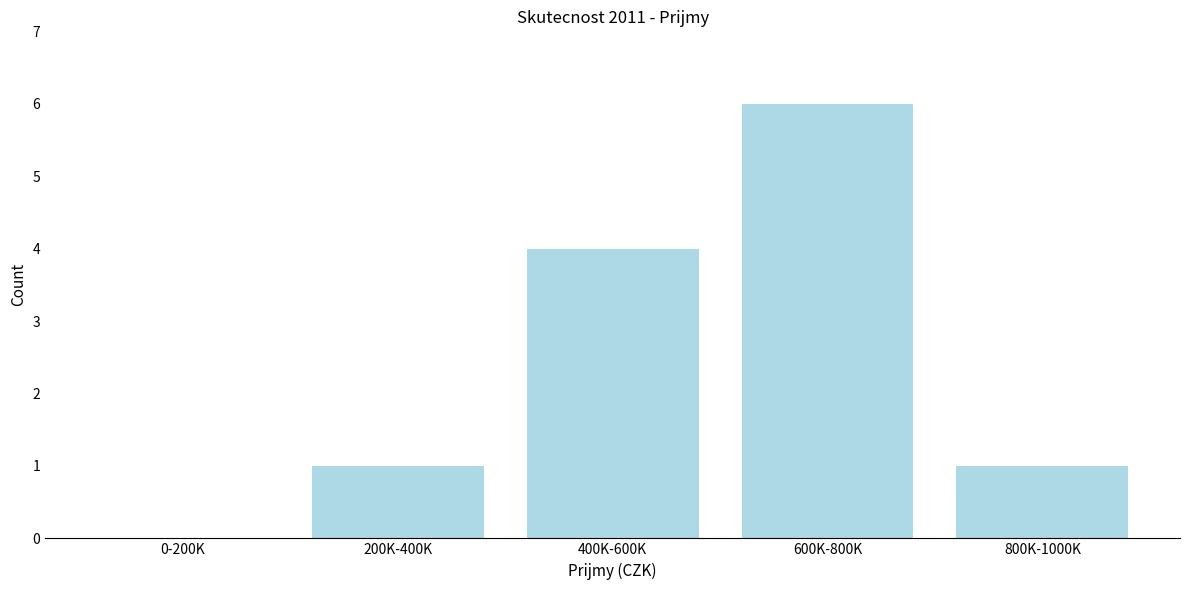

Reading left to right, what are all the values shown in this chart?

0-200K=0	200K-400K=1	400K-600K=4	600K-800K=6	800K-1000K=1